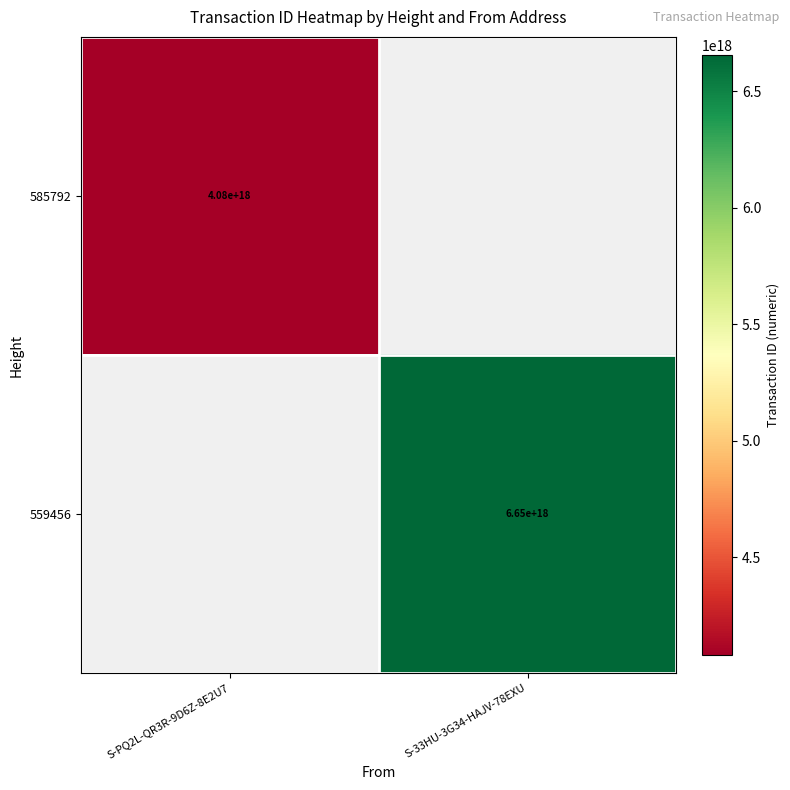

At how many categories does at least one series exceed 1604324984604820480?

2